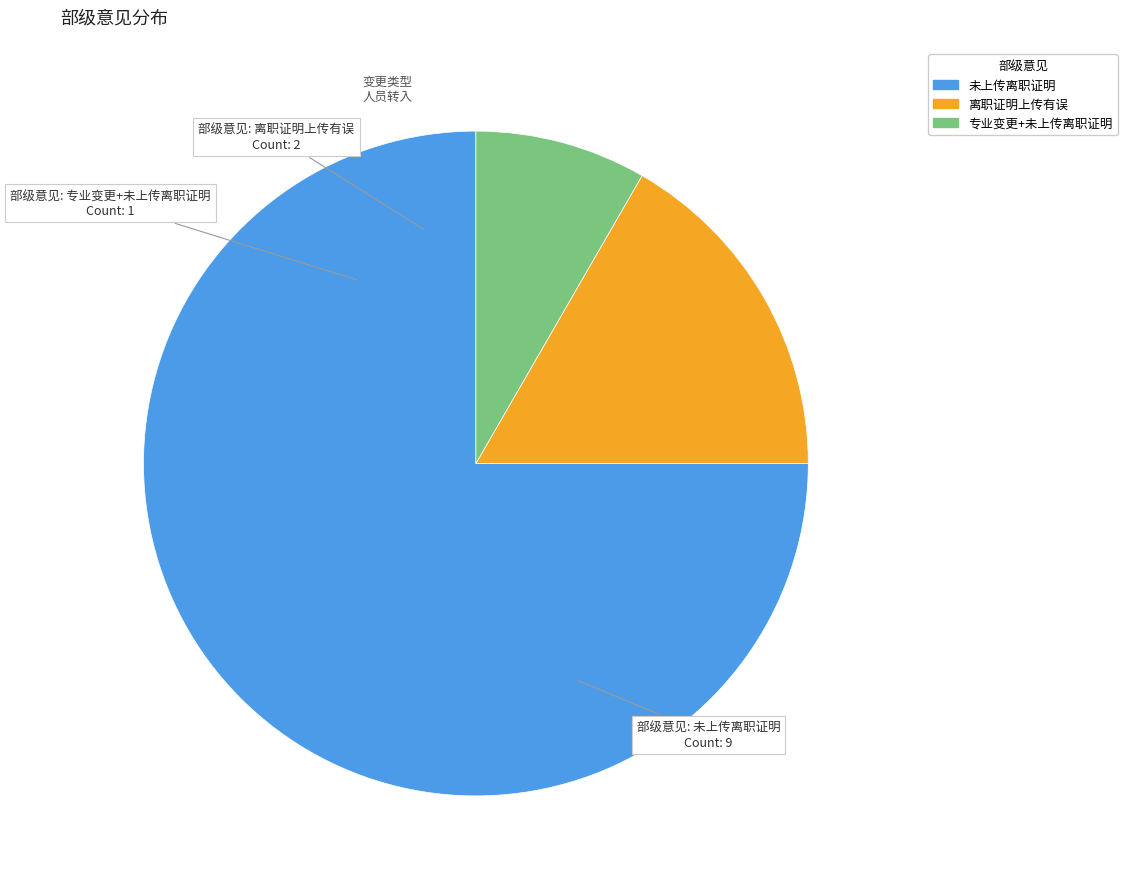

Does any single category account for the majority?

Yes